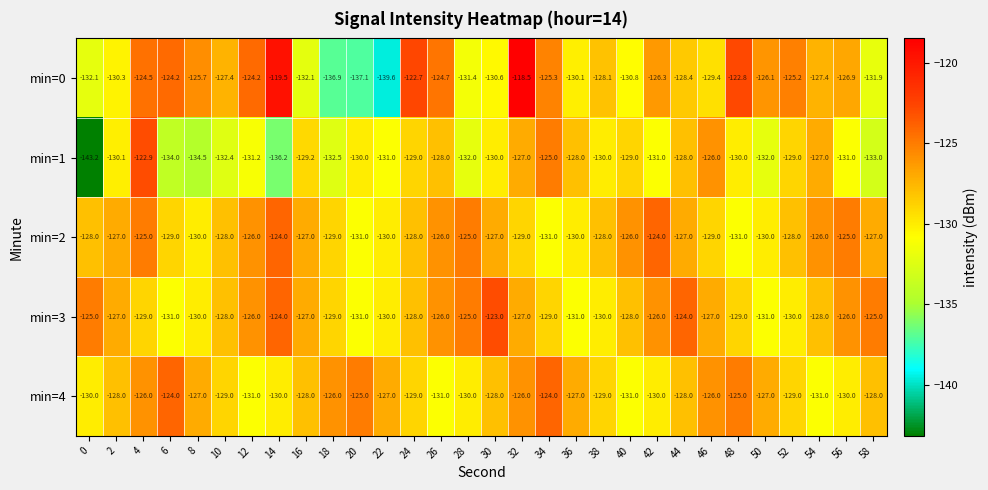

What is the difference between the highest and lowest values at 8?

8.8